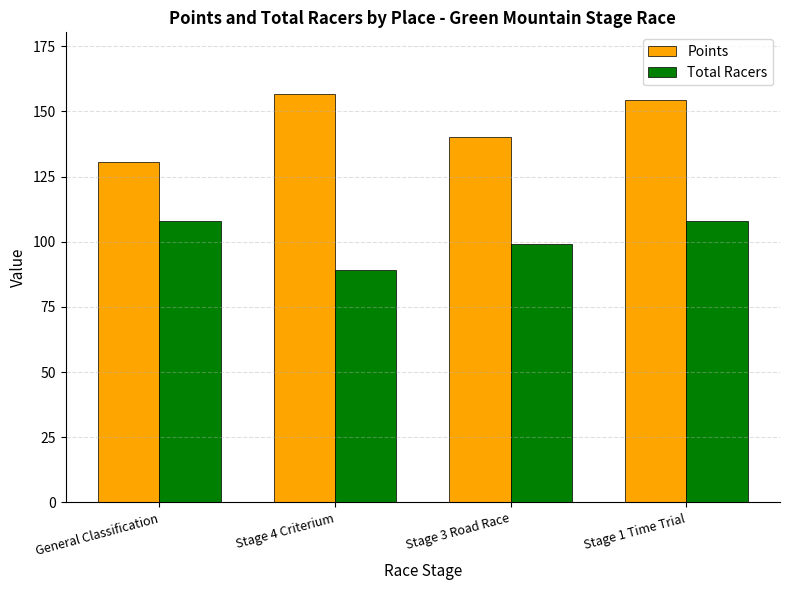

What is the label of the 4th bar from the left?

Stage 1 Time Trial